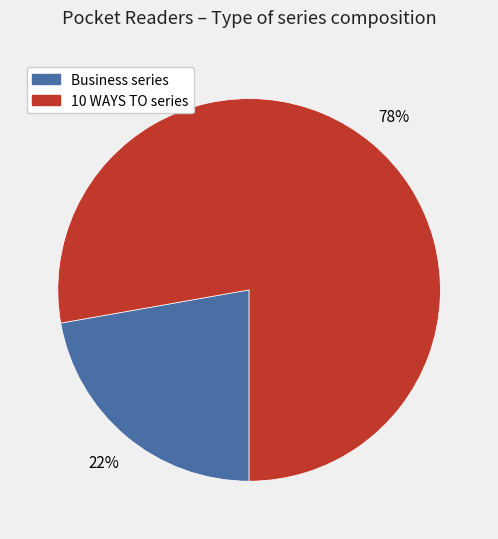

Which slice is the largest?

10 WAYS TO series